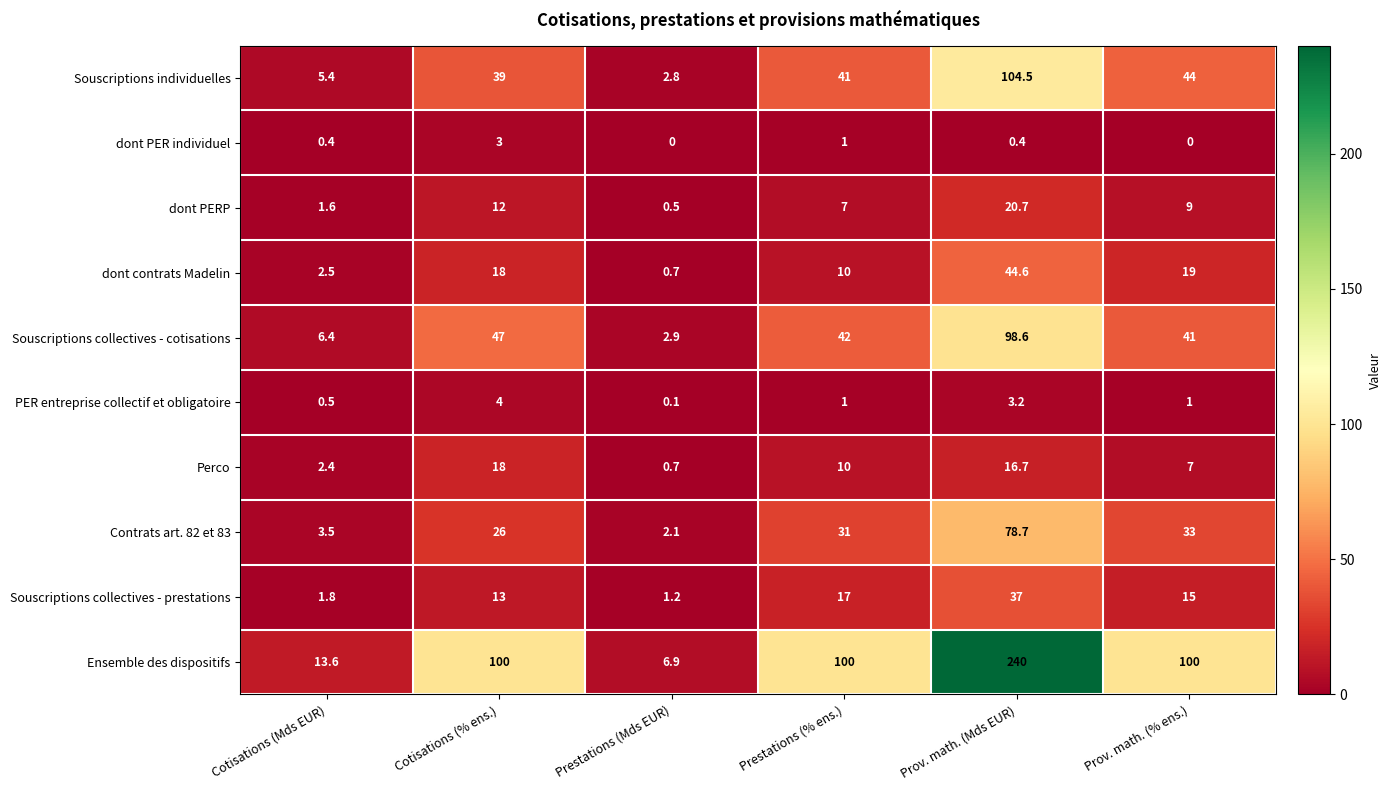

What is the sum of all dont PER individuel values?

4.8